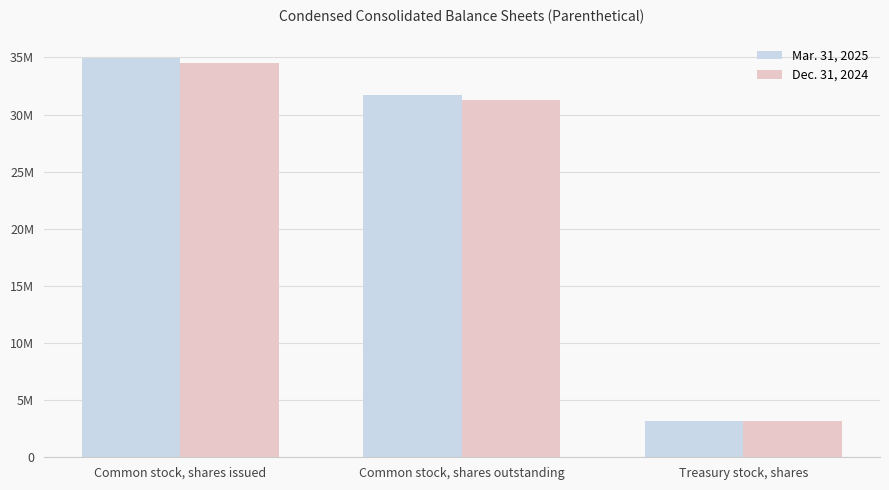

Which label corresponds to the smallest value in the chart?

Treasury stock, shares